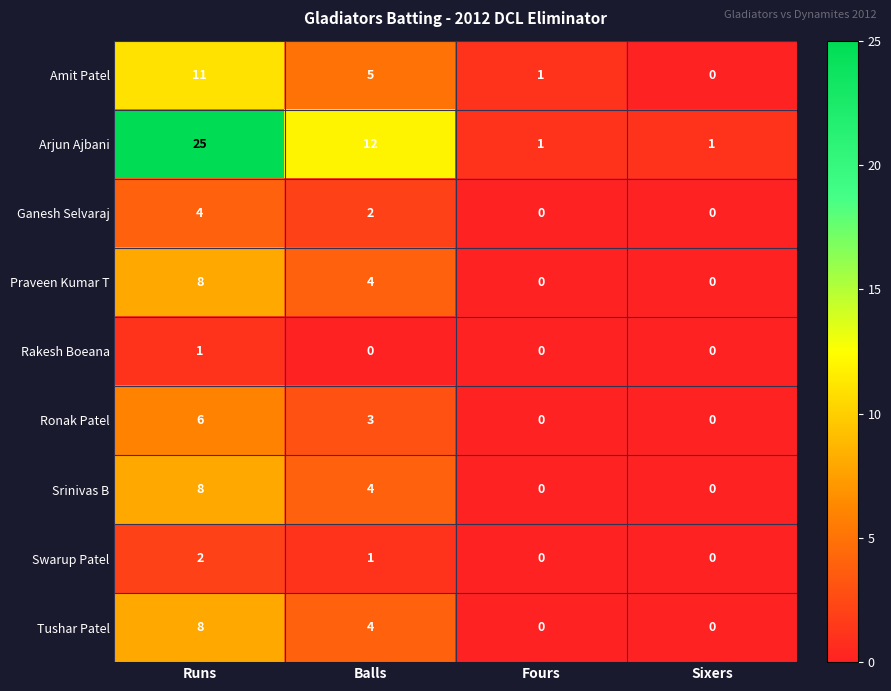

Which category has the highest value in the Ronak Patel series?

Runs